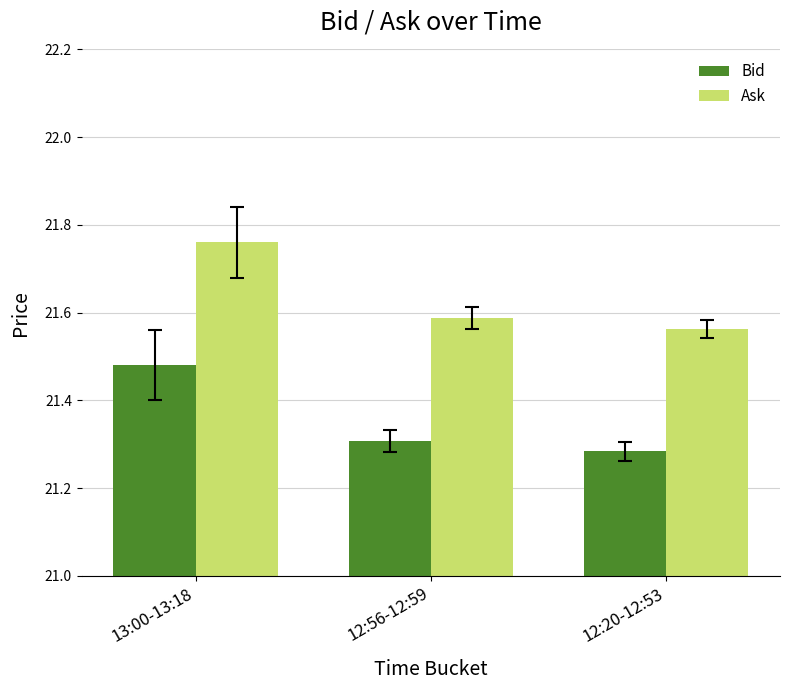

What is the total value across all series at 12:20-12:53?

42.8